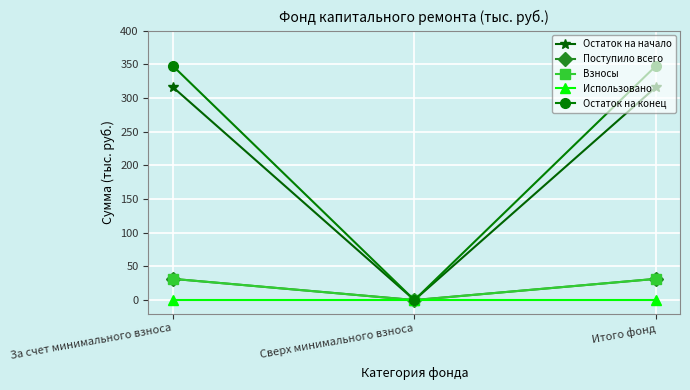

Read the Остаток на конец value at Итого фонд.

348.0